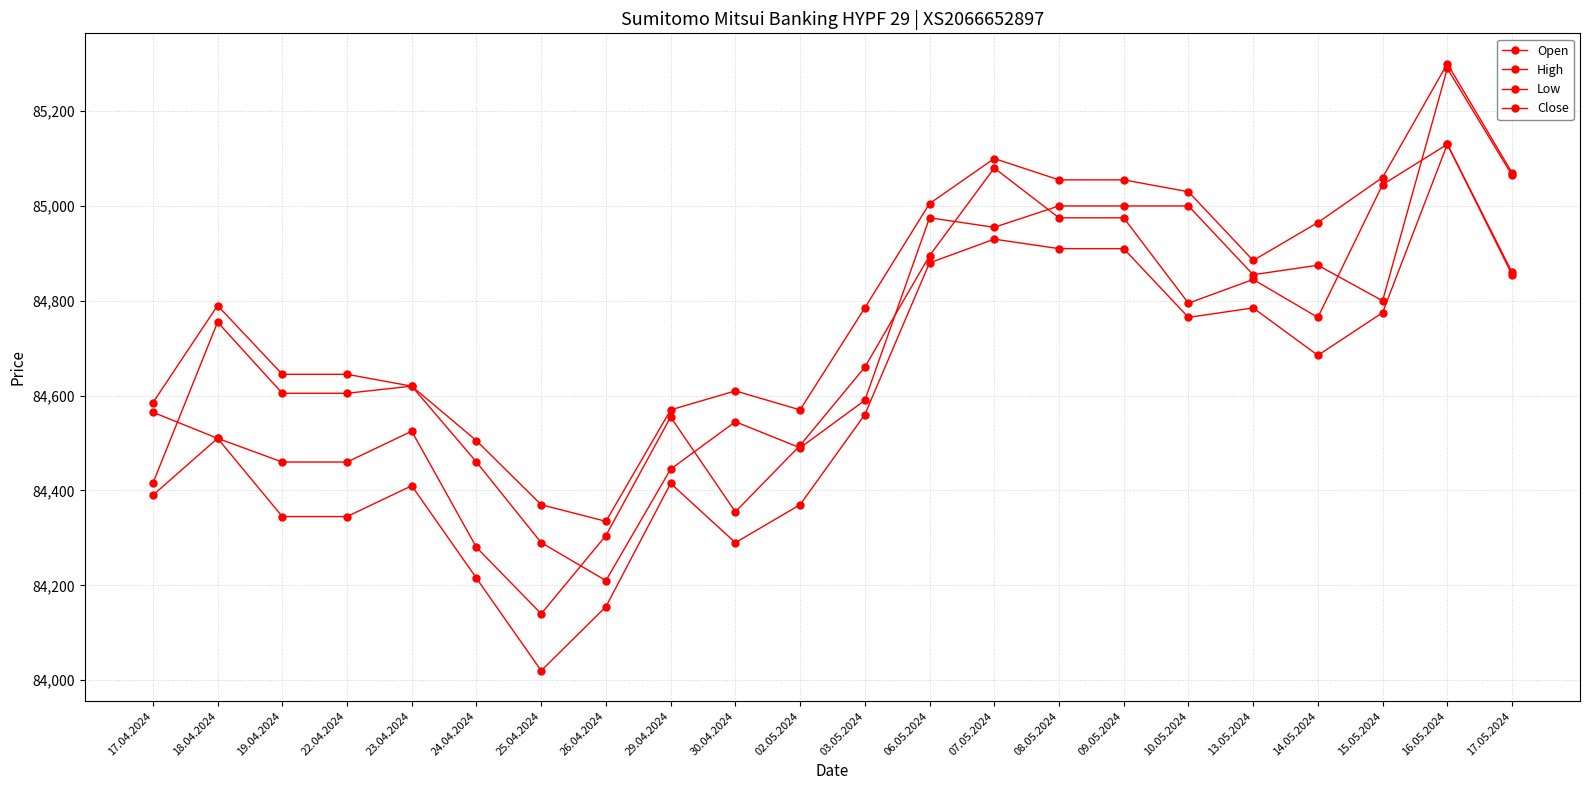

How many values in the Low series are below 84560?

11